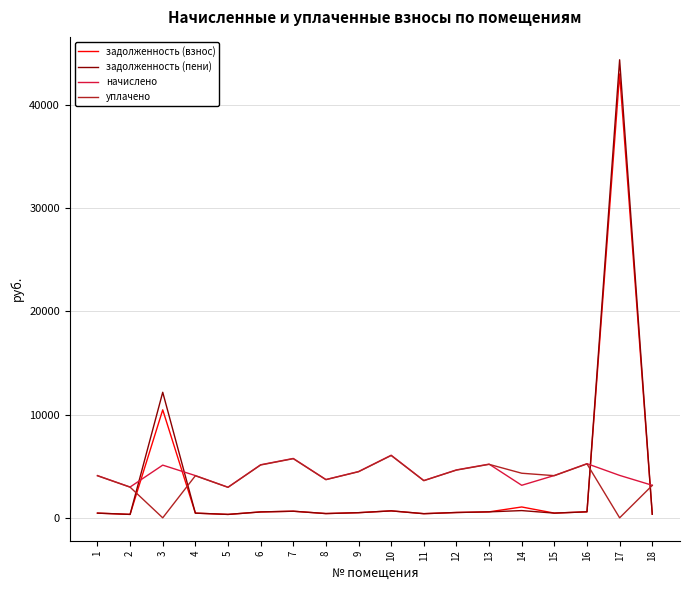

Which series has the largest range (max minus min)?

задолженность (пени)